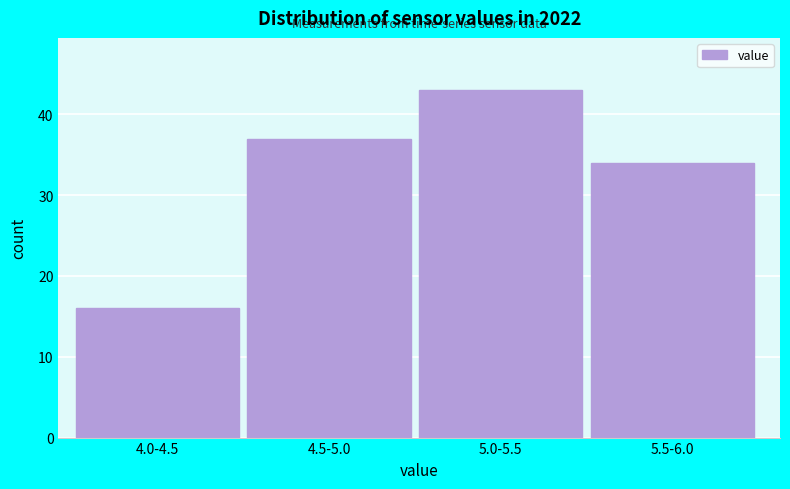

Reading left to right, extract all data points from this chart.

4.0-4.5=16	4.5-5.0=37	5.0-5.5=43	5.5-6.0=34